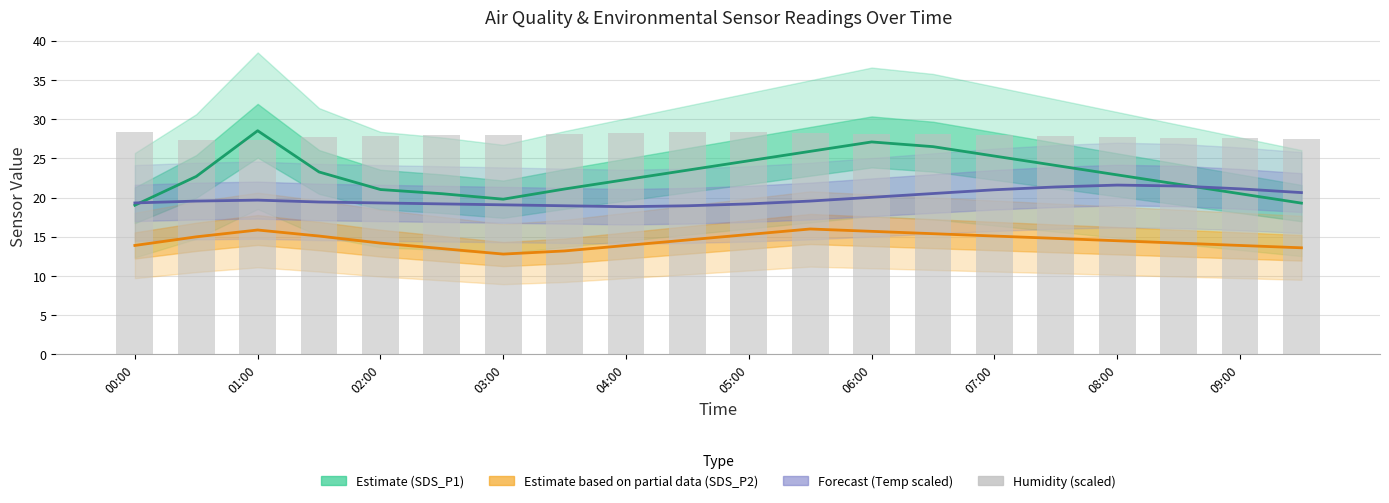

Is the value of Humidity (scaled) at 17 greater than the value of Temp (Forecast) at 05:00?

Yes